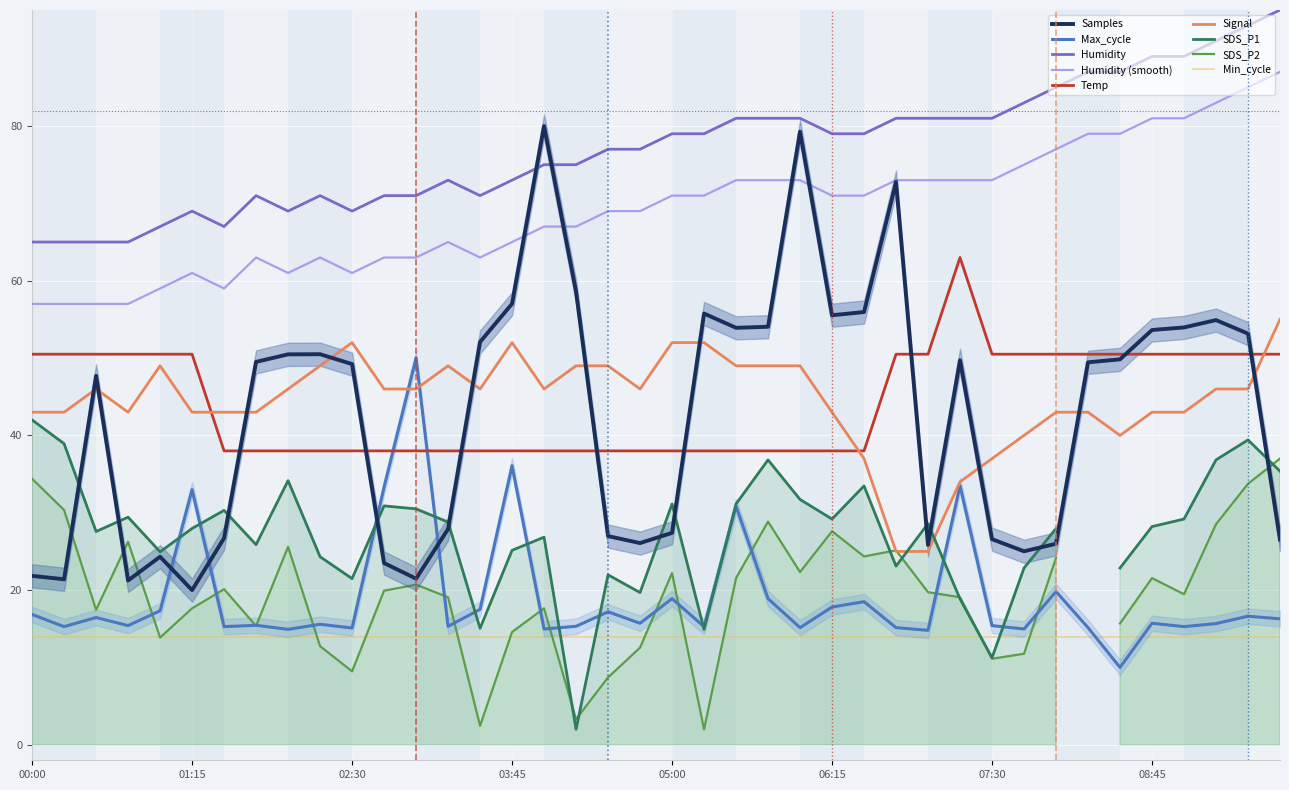

True or false: Temp and Humidity (smooth) intersect in this chart.

False